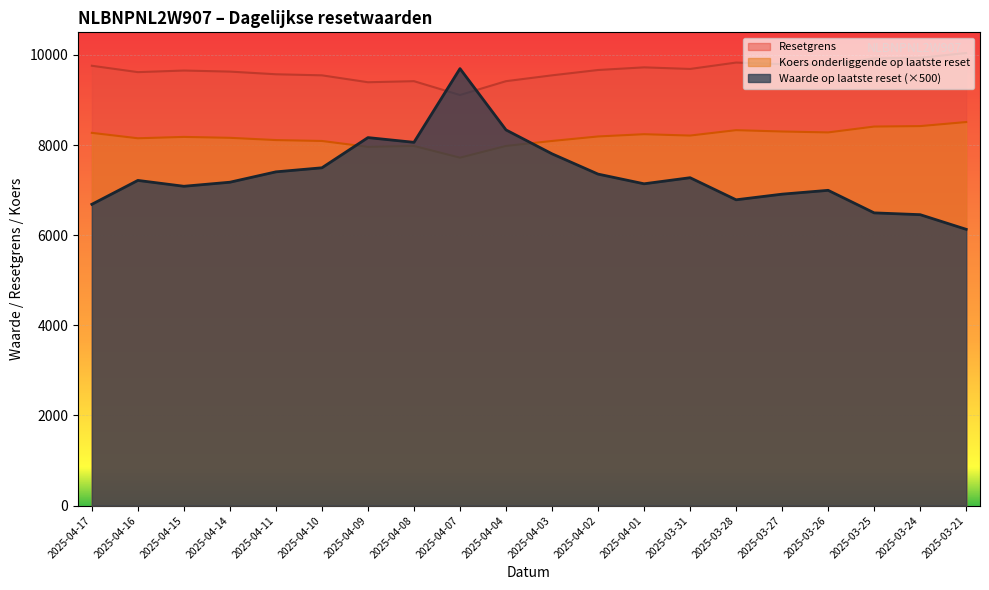

How many lines are shown in the chart?

3